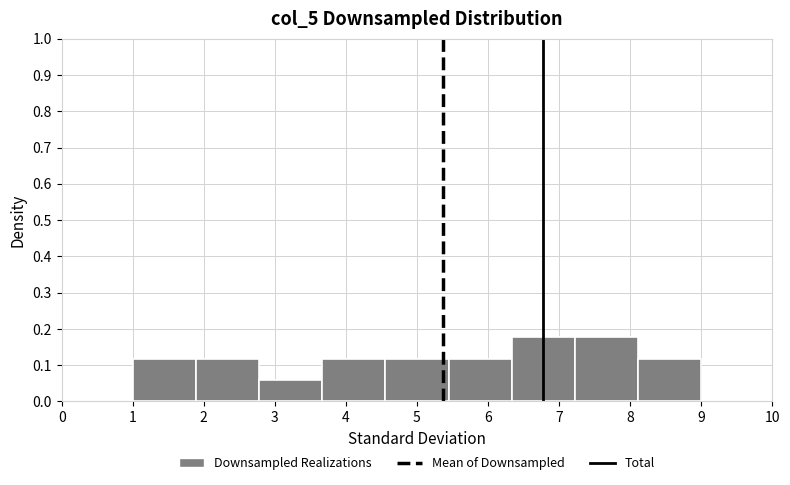

How tall is the bar that spans 1.9 to 2.8 on the x-axis? Neither the bar edges nor the heights are printed on the chart, so give them approximately, as read against the axes.

0.12